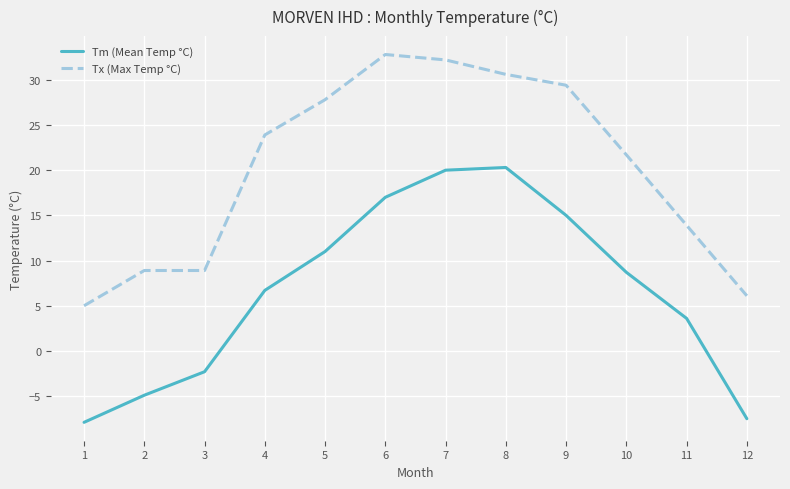

Rank the series by their maximum value, from highest to lowest.

Tx (Max Temp °C), Tm (Mean Temp °C)